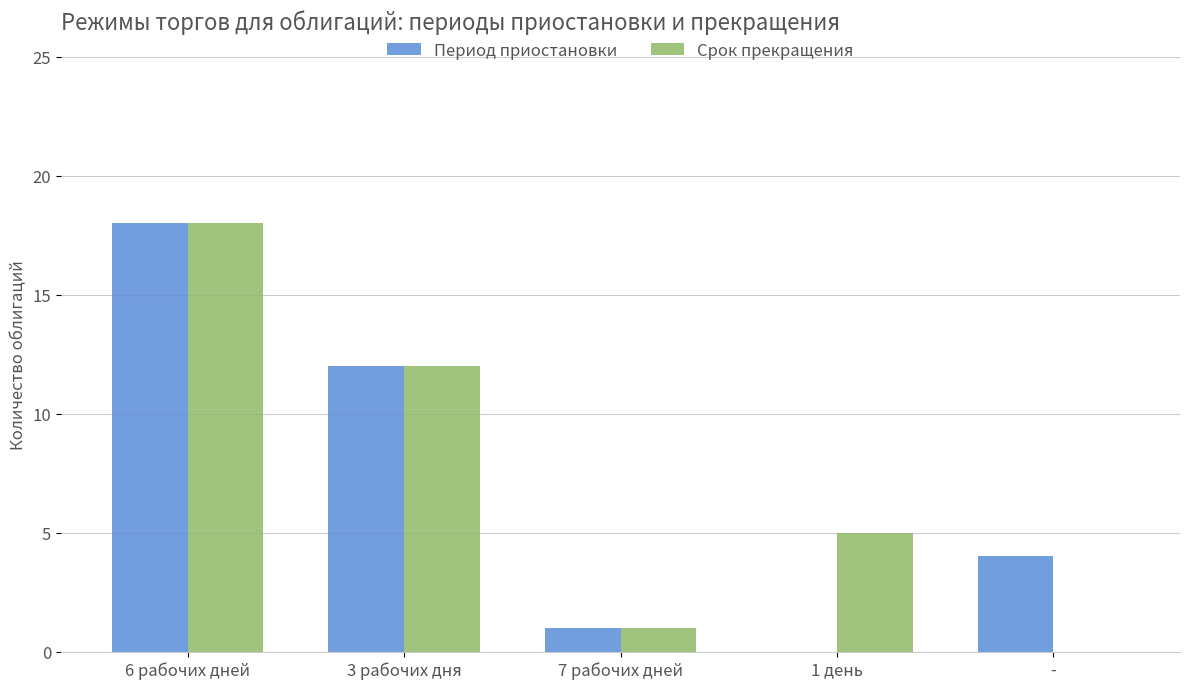

Reading left to right, list all the values displayed in this chart.

Период приостановки: 6 рабочих дней=18	3 рабочих дня=12	7 рабочих дней=1	1 день=0	-=4
Срок прекращения: 6 рабочих дней=18	3 рабочих дня=12	7 рабочих дней=1	1 день=5	-=0